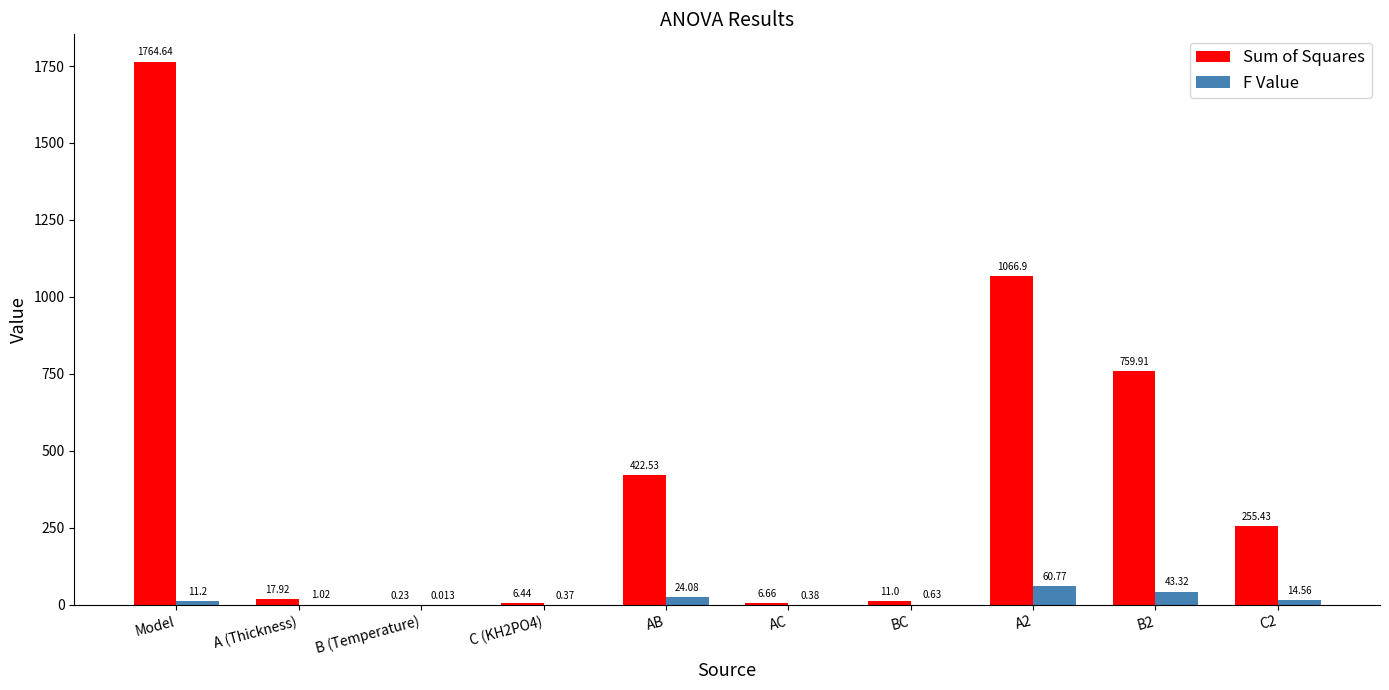

Count the number of categories in the chart.

10